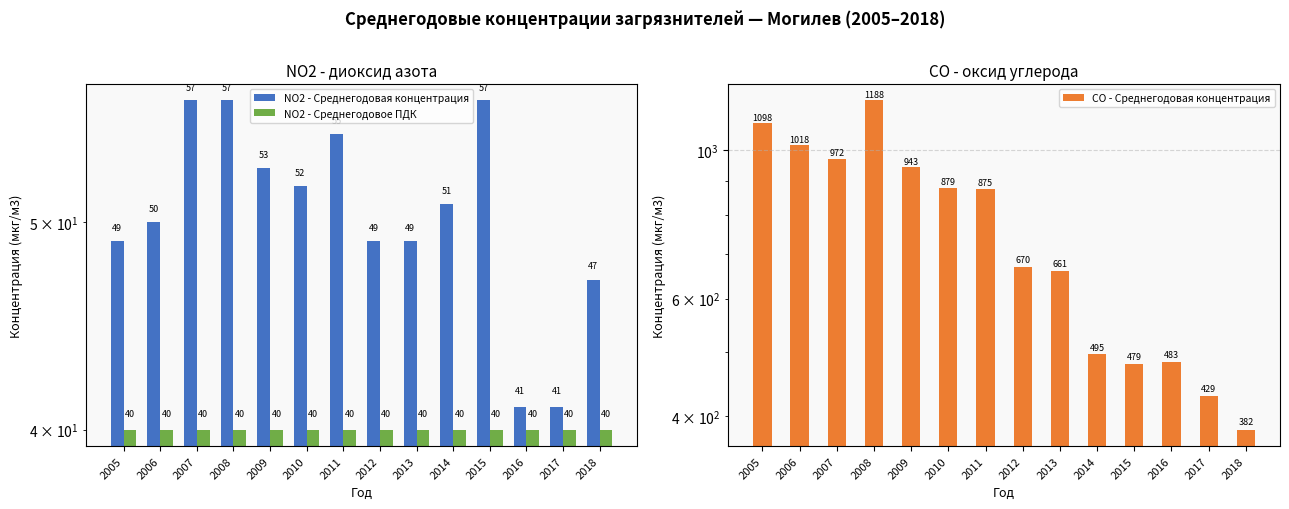

At which category is the sum across all series the highest?

2008